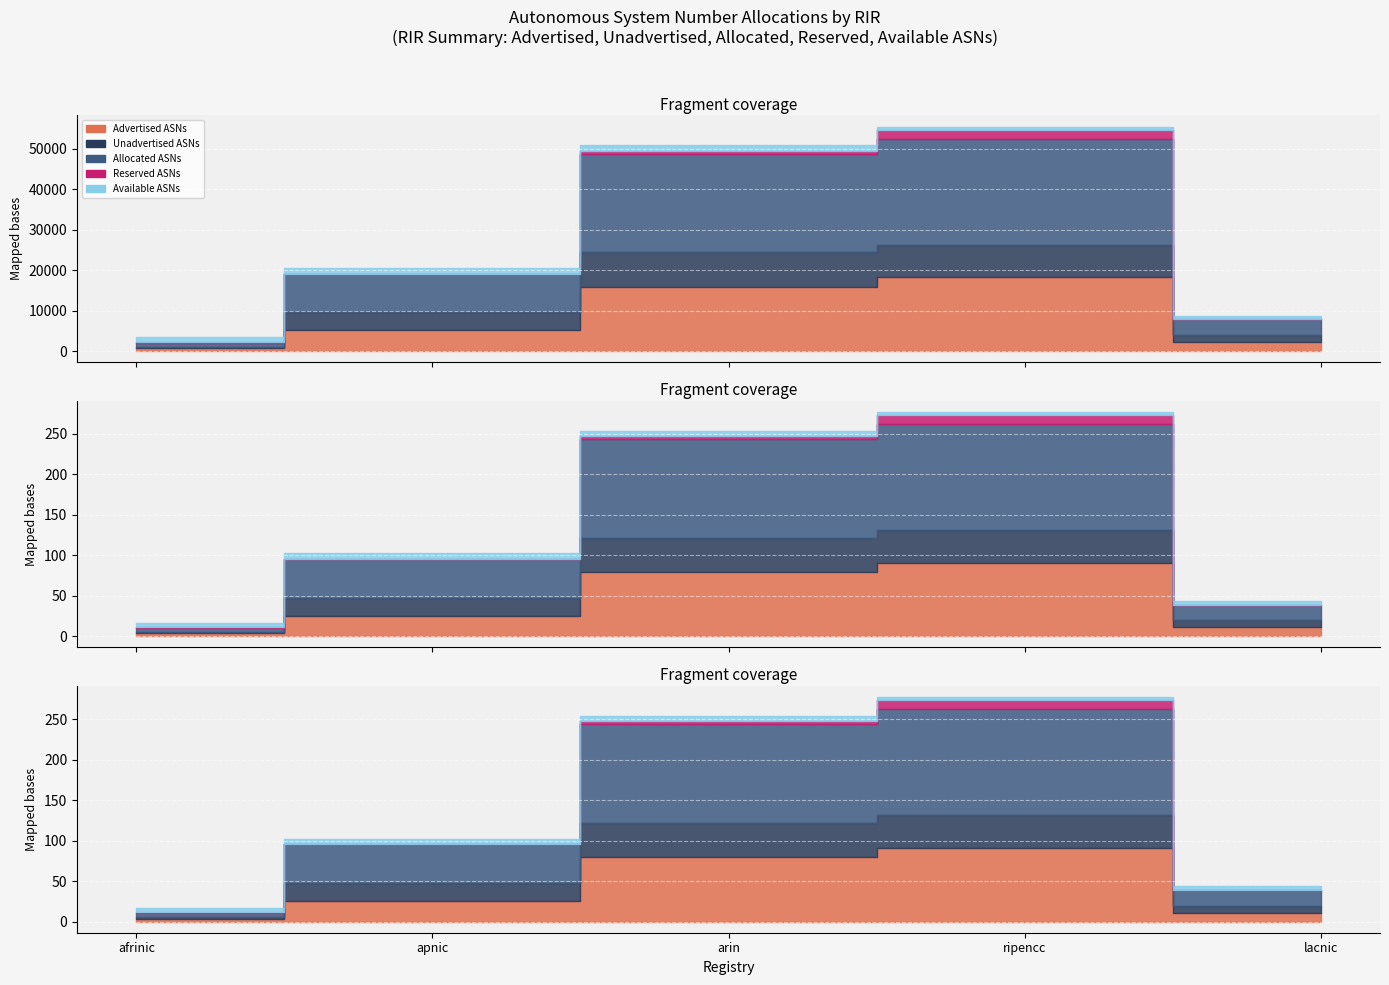

How many times do Reserved ASNs and Available ASNs cross each other?

2